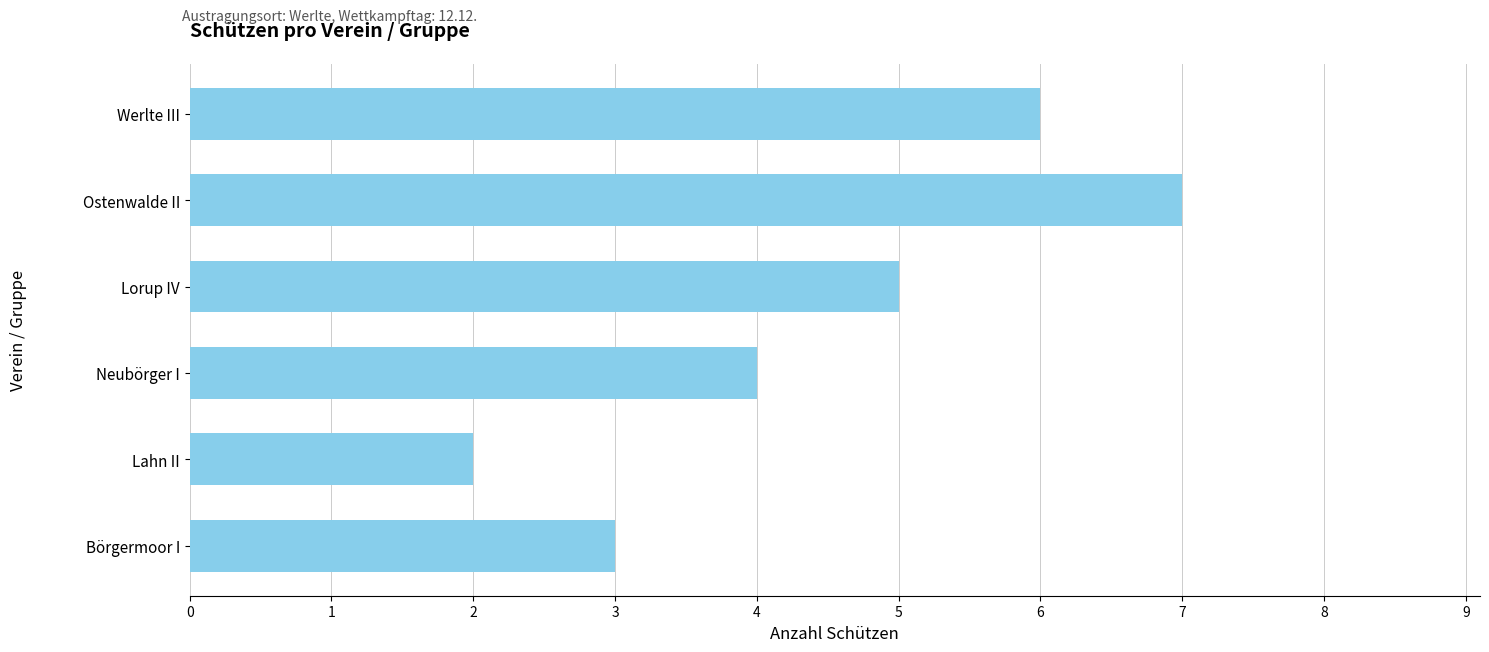

What is the approximate value at Lorup IV?

5